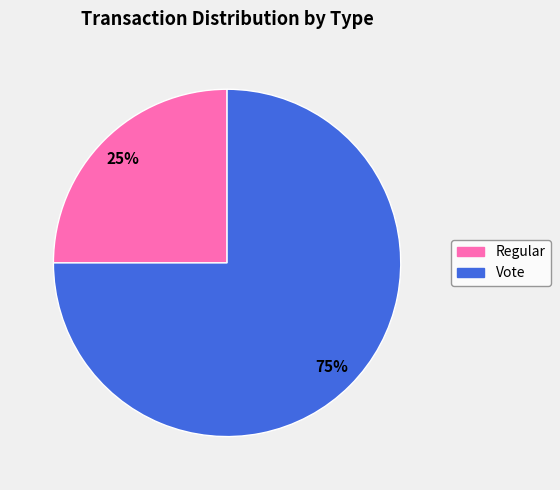

Count the number of slices in the pie.

2